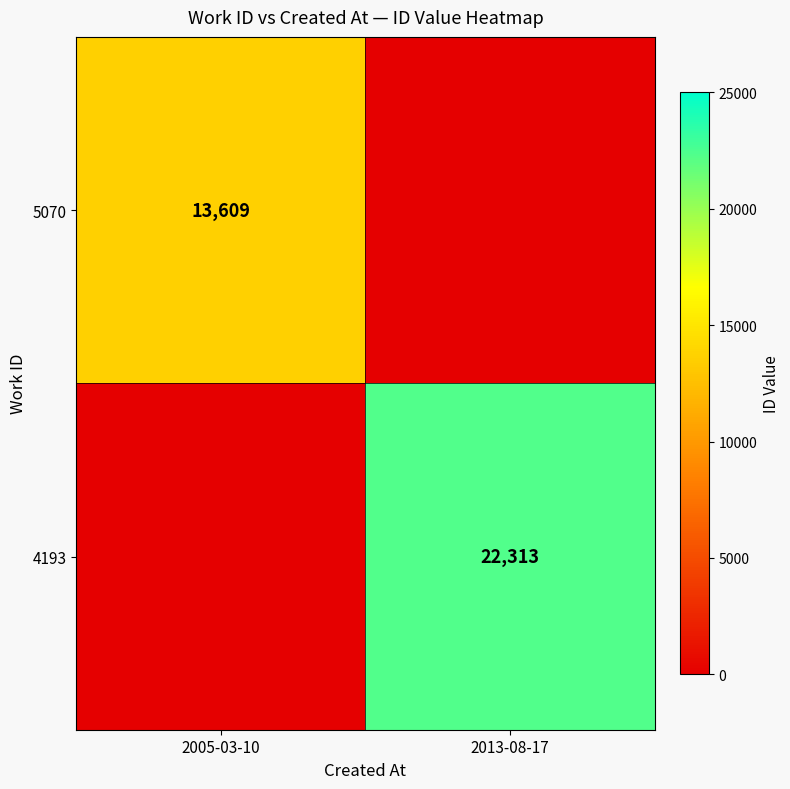

Is the value of 5070 at 2005-03-10 greater than the value of 4193 at 2013-08-17?

No